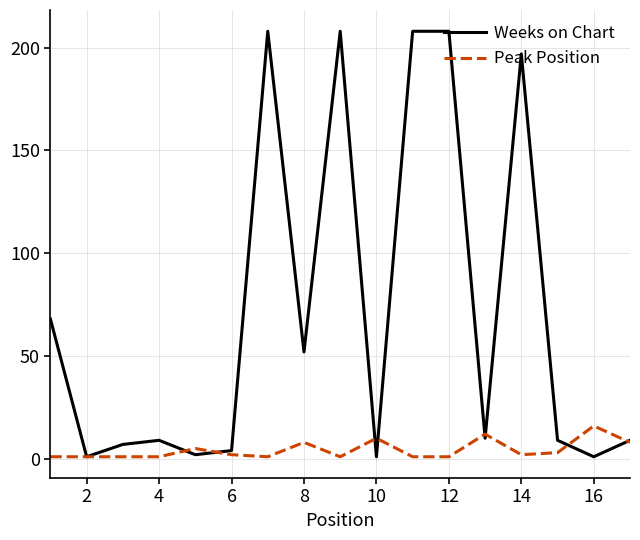

Which series has the largest range (max minus min)?

Weeks on Chart